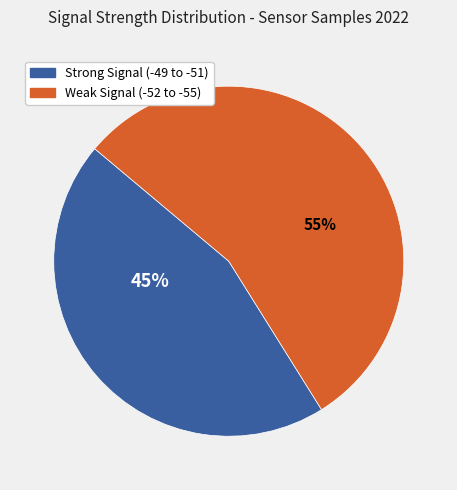

Is there any slice that represents more than half of the pie?

Yes